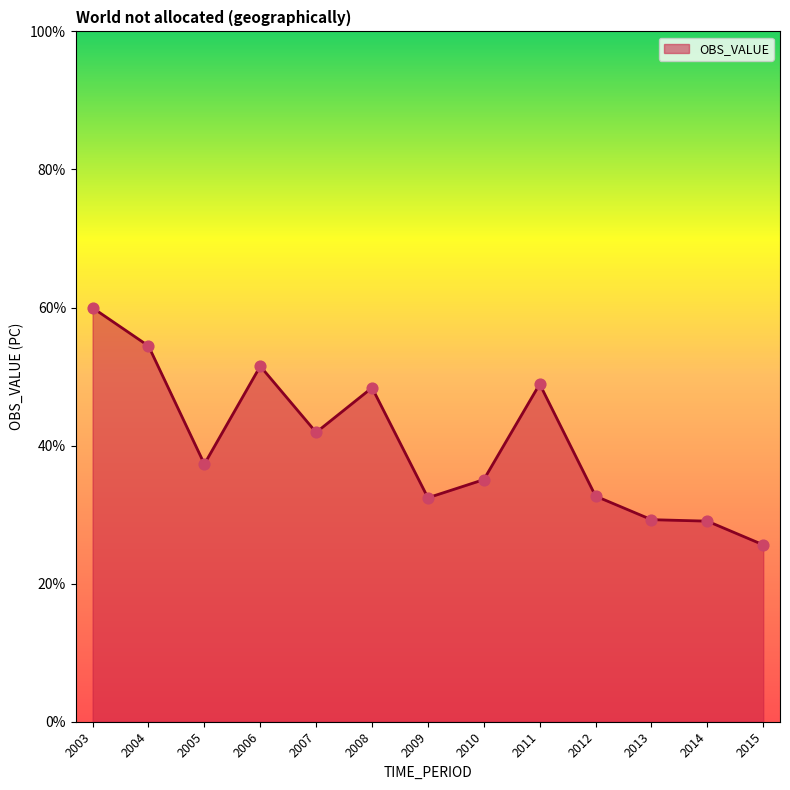

What is the change in value from 2008 to 2013?

-19.1